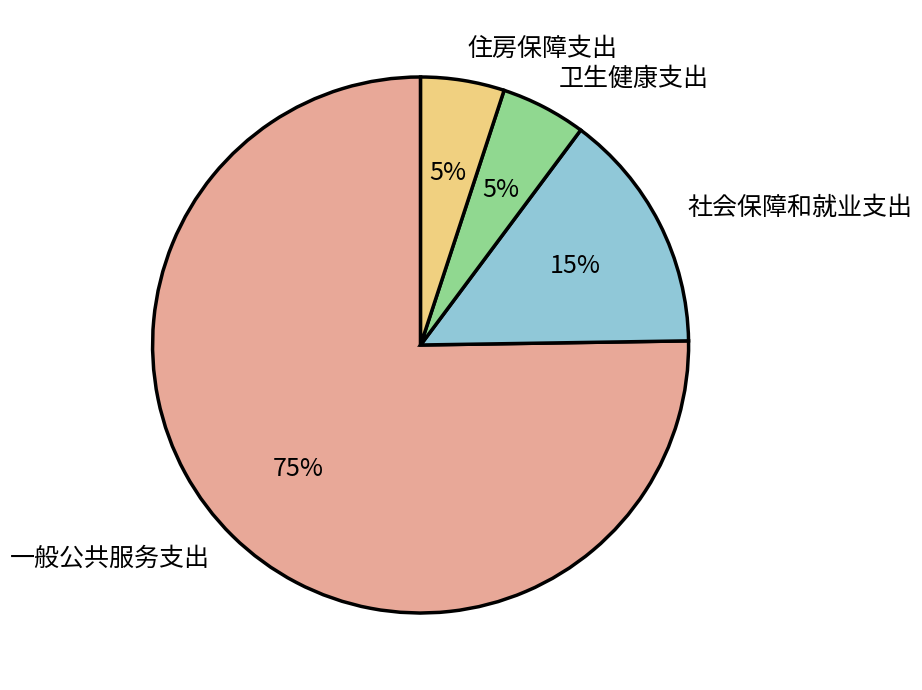

Which slice is the largest?

一般公共服务支出